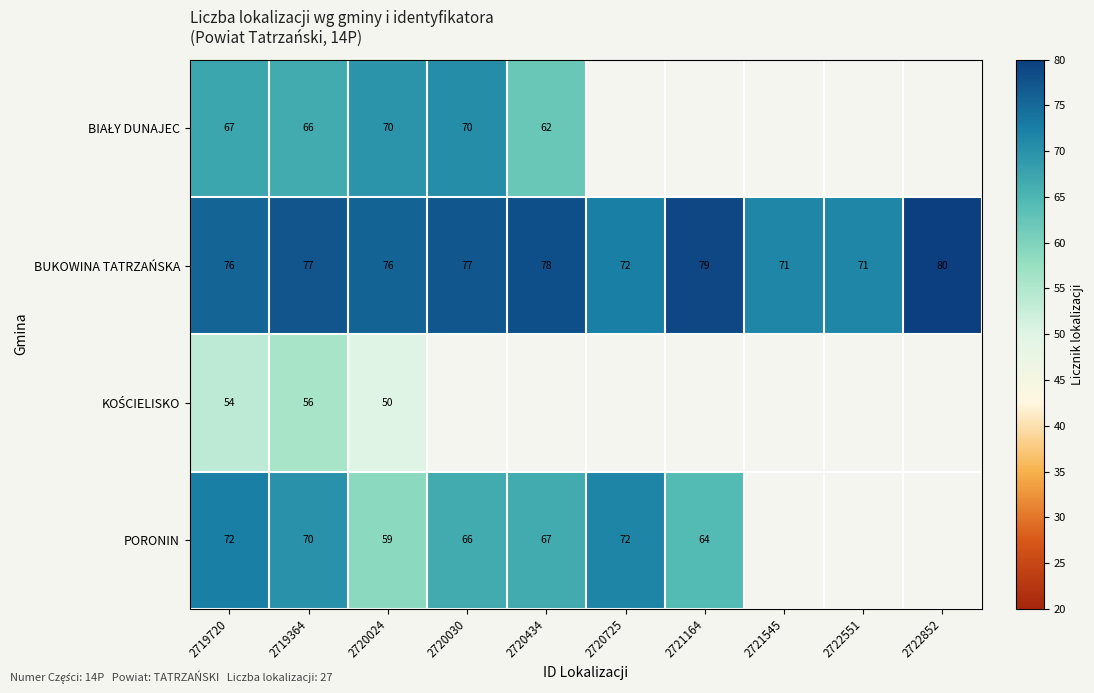

Which category has the highest value across all series?

2722852